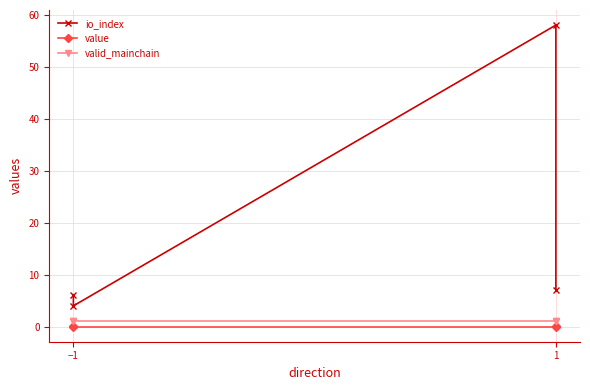

True or false: value and io_index cross at least once.

False